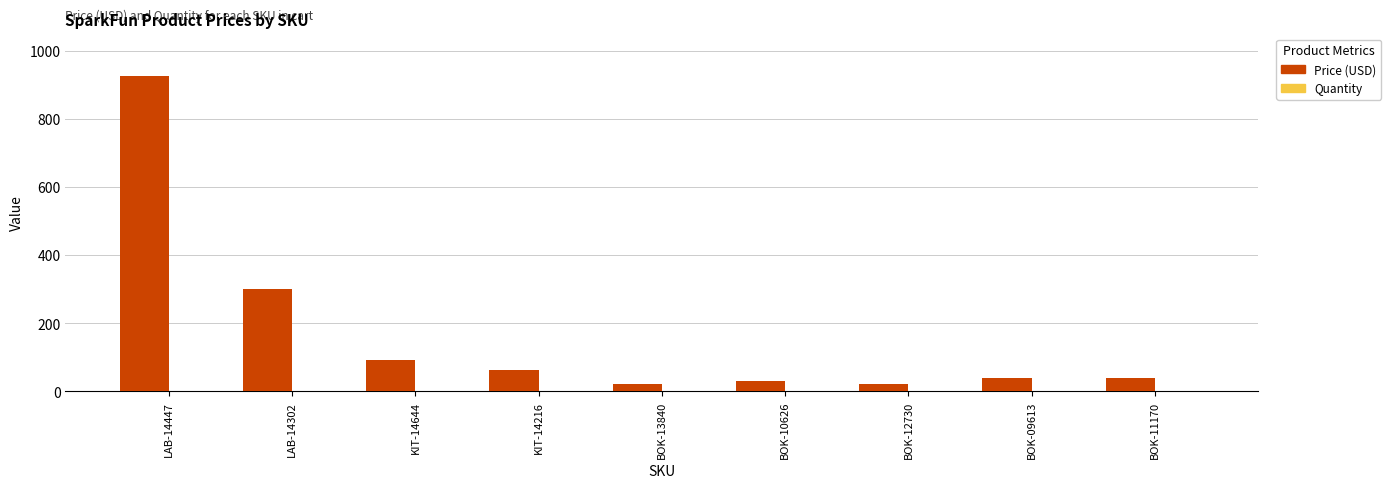

The value of Price (USD) at LAB-14302 is 299.9. True or false?

True